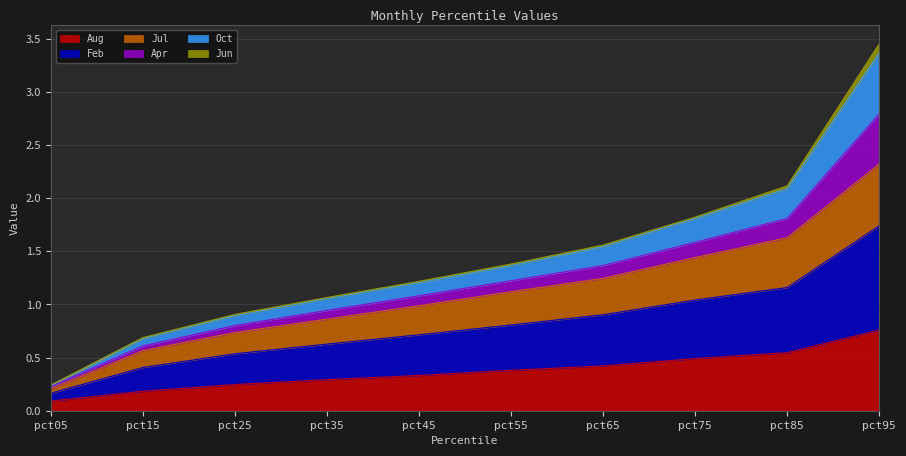

Which category has the highest value in the Aug series?

pct95